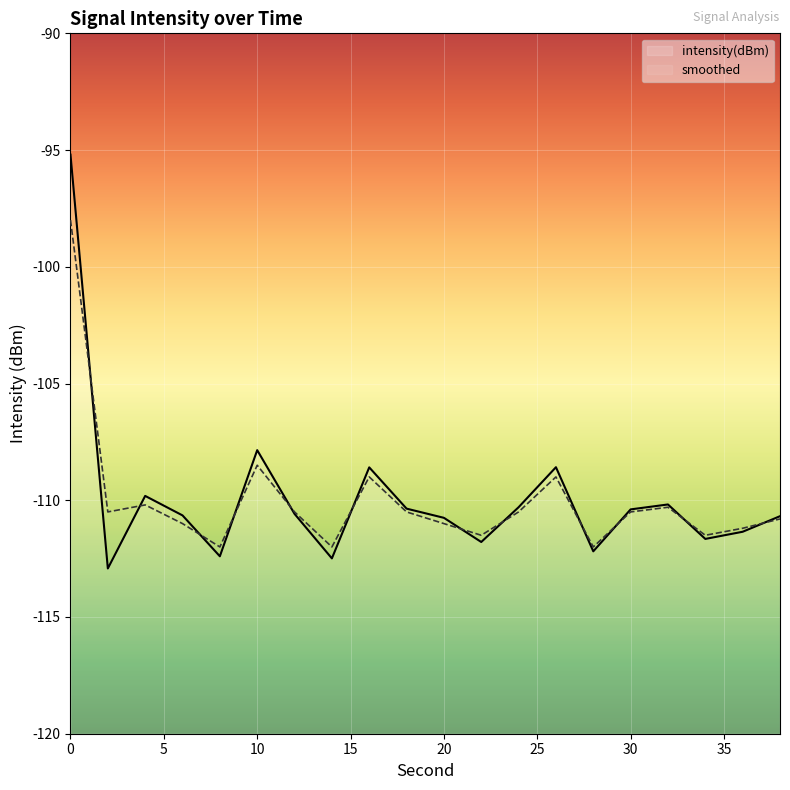

After their last crossing, which series has the higher values: intensity(dBm) or smoothed?

intensity(dBm)